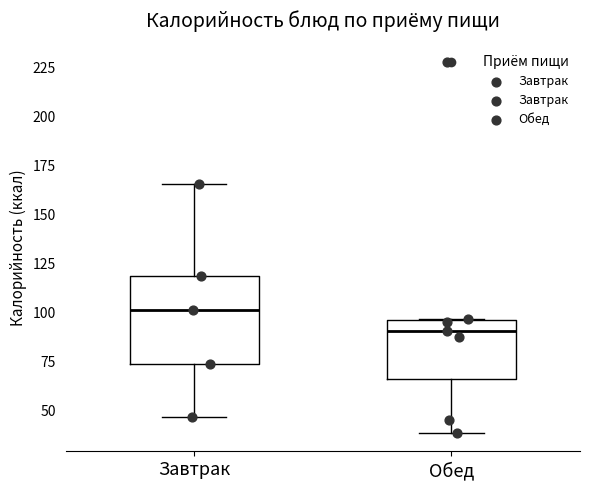

Which box's median line is the lowest?

Обед